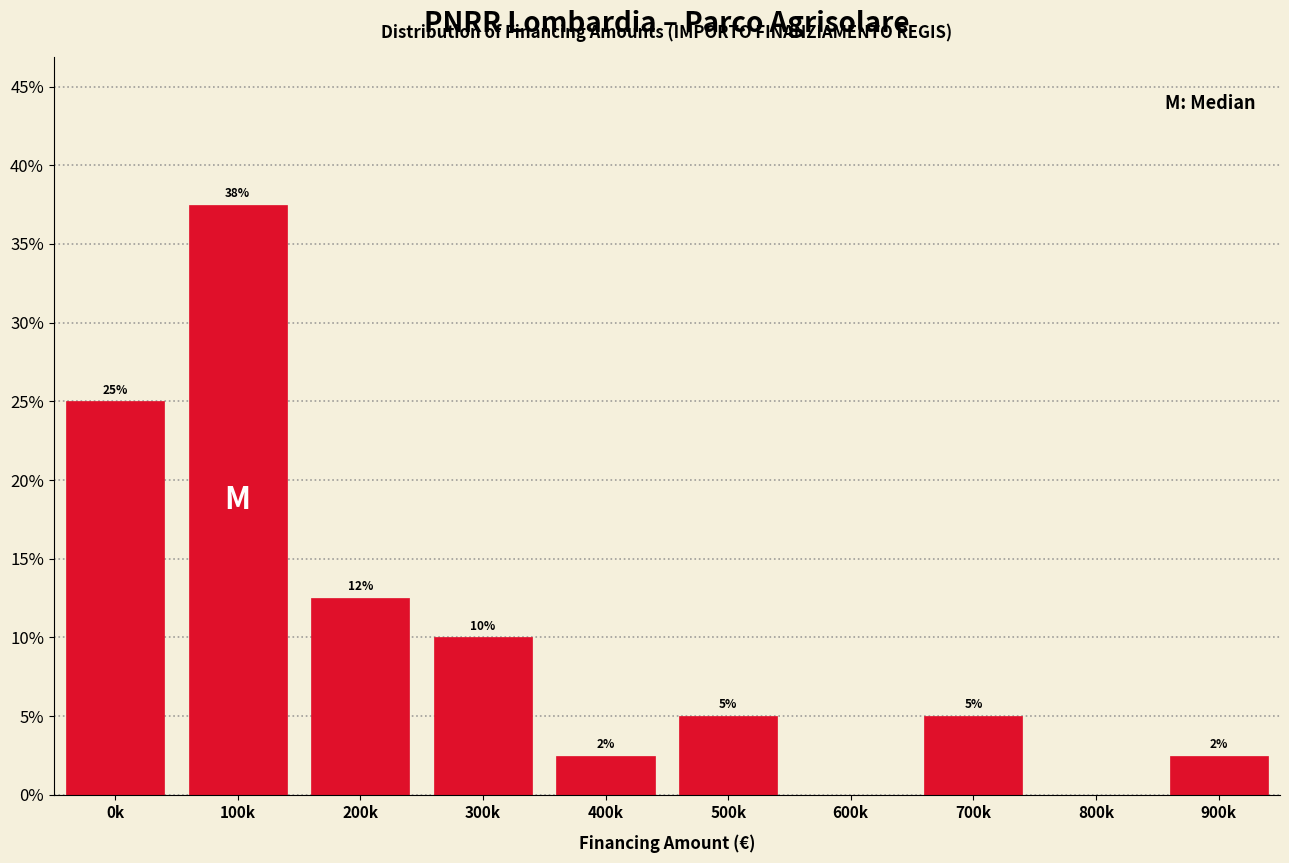

Between 600k and 700k, which is larger?

700k